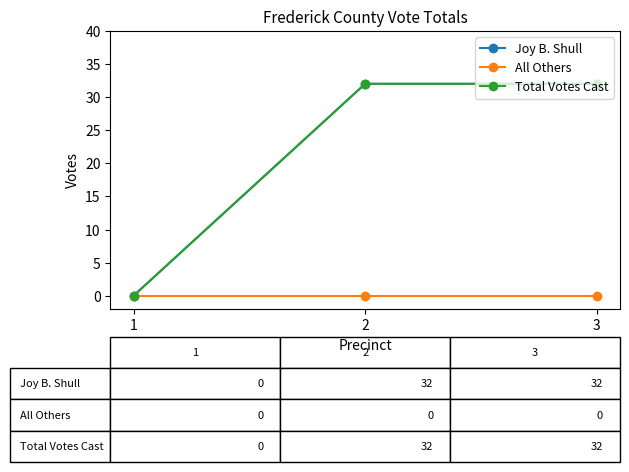

List the series in order of their peak value, highest first.

Joy B. Shull, Total Votes Cast, All Others